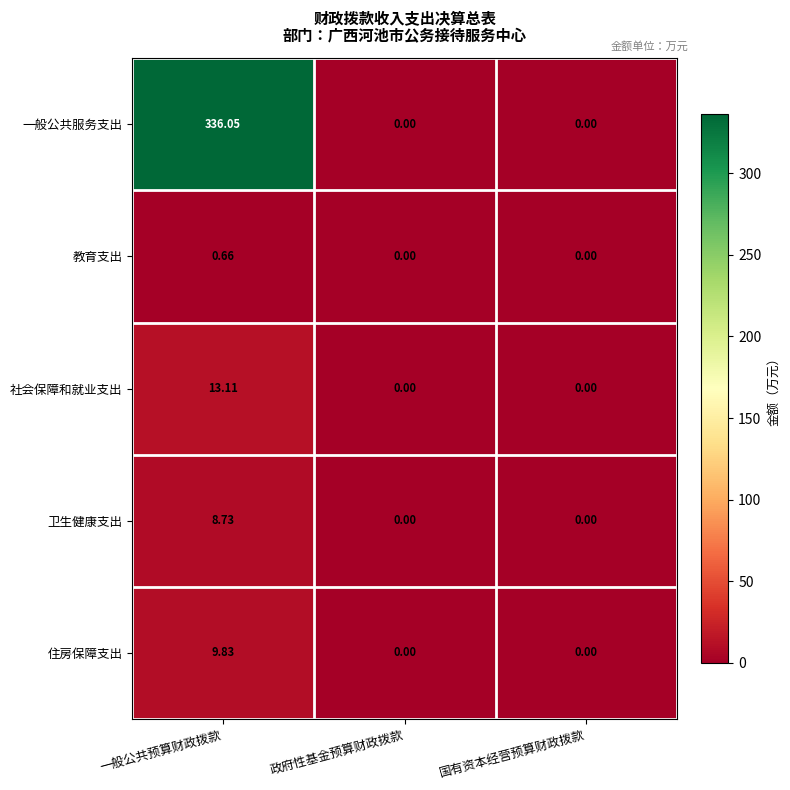

Count the number of data series in this chart.

5